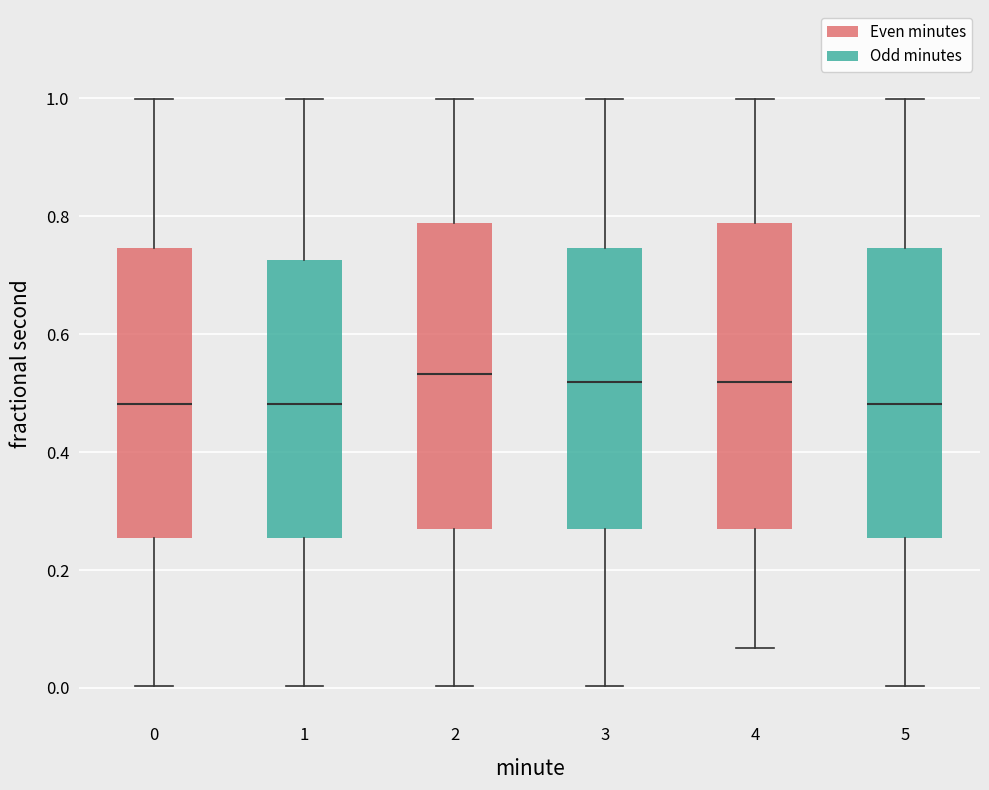

Where does the lower whisker of the box at x = 1 end on the y-axis? The values are not printed on the chart, so give them approximately, as read against the axis.

0.00